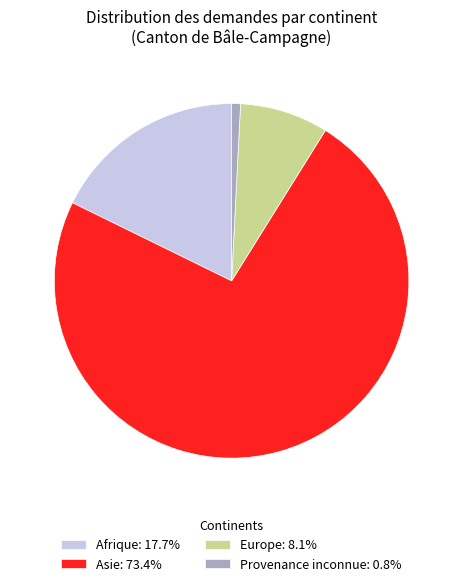

Is Asie: 73.4% the majority of the pie?

Yes